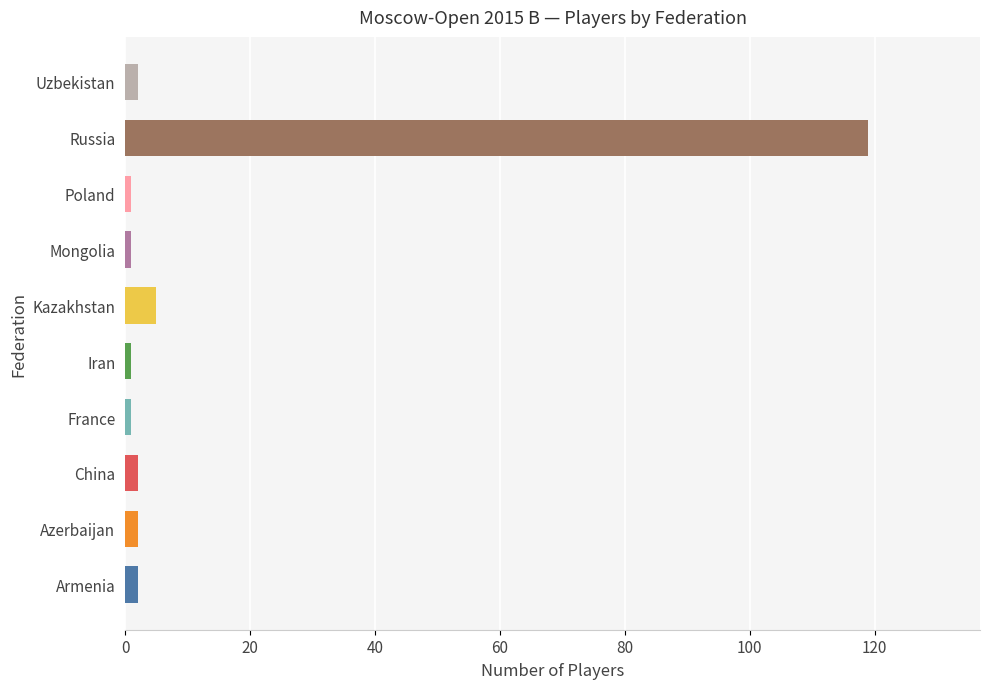

Are the bars horizontal?

Yes